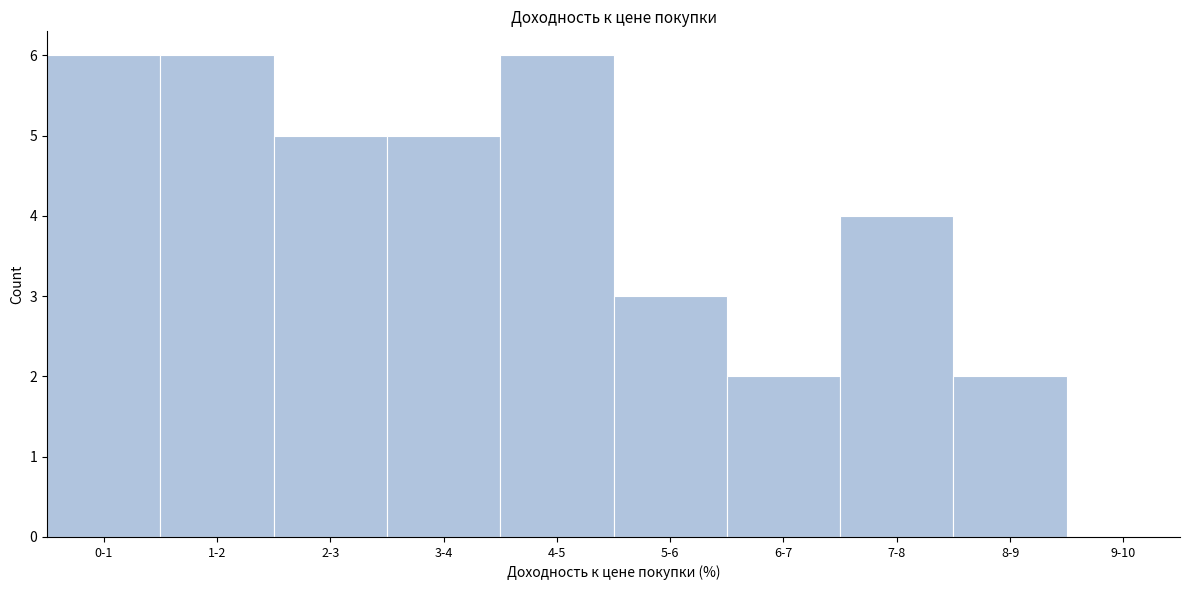

Reading right to left, list all the values displayed in this chart.

9-10=0	8-9=2	7-8=4	6-7=2	5-6=3	4-5=6	3-4=5	2-3=5	1-2=6	0-1=6